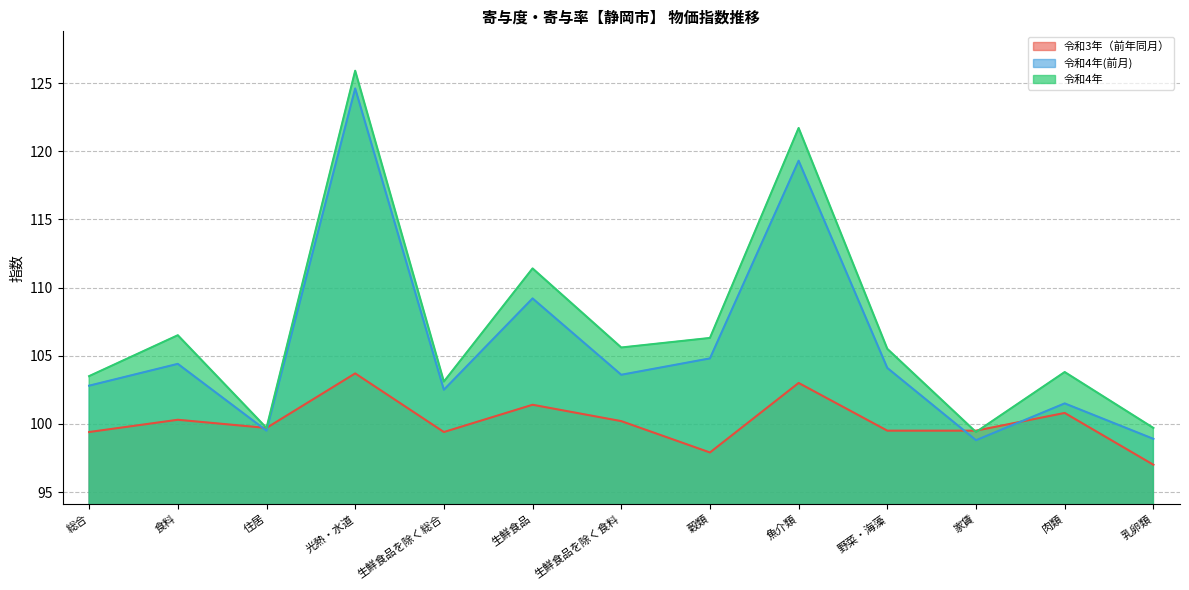

Does the chart have visible grid lines?

Yes